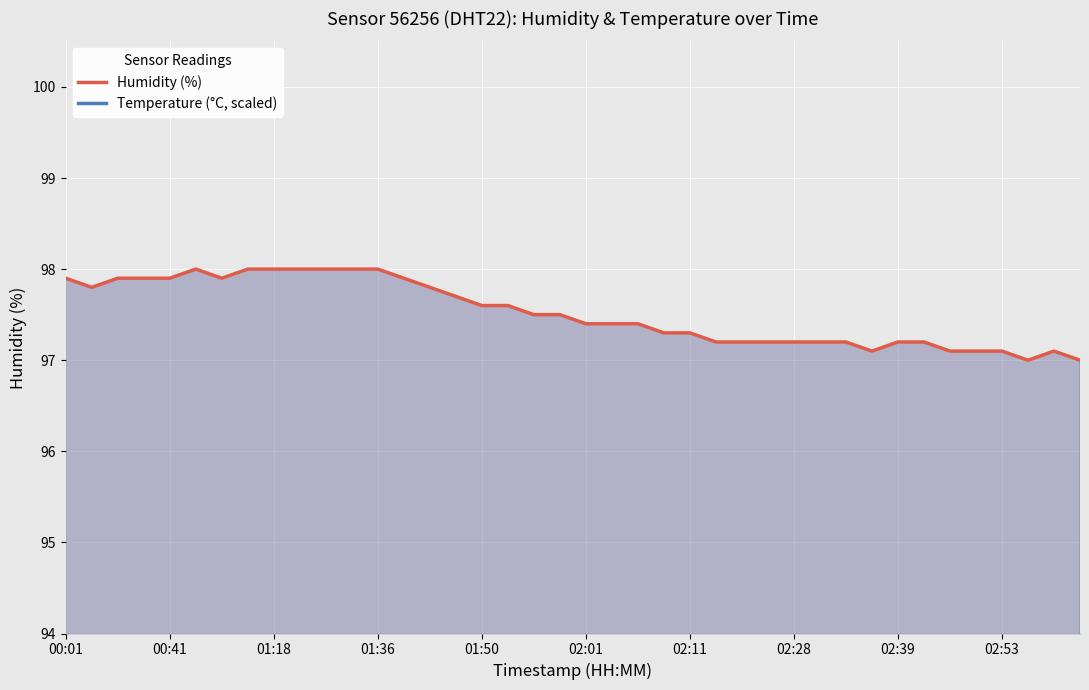

Between 01:36 and 02:53, which is larger?

01:36